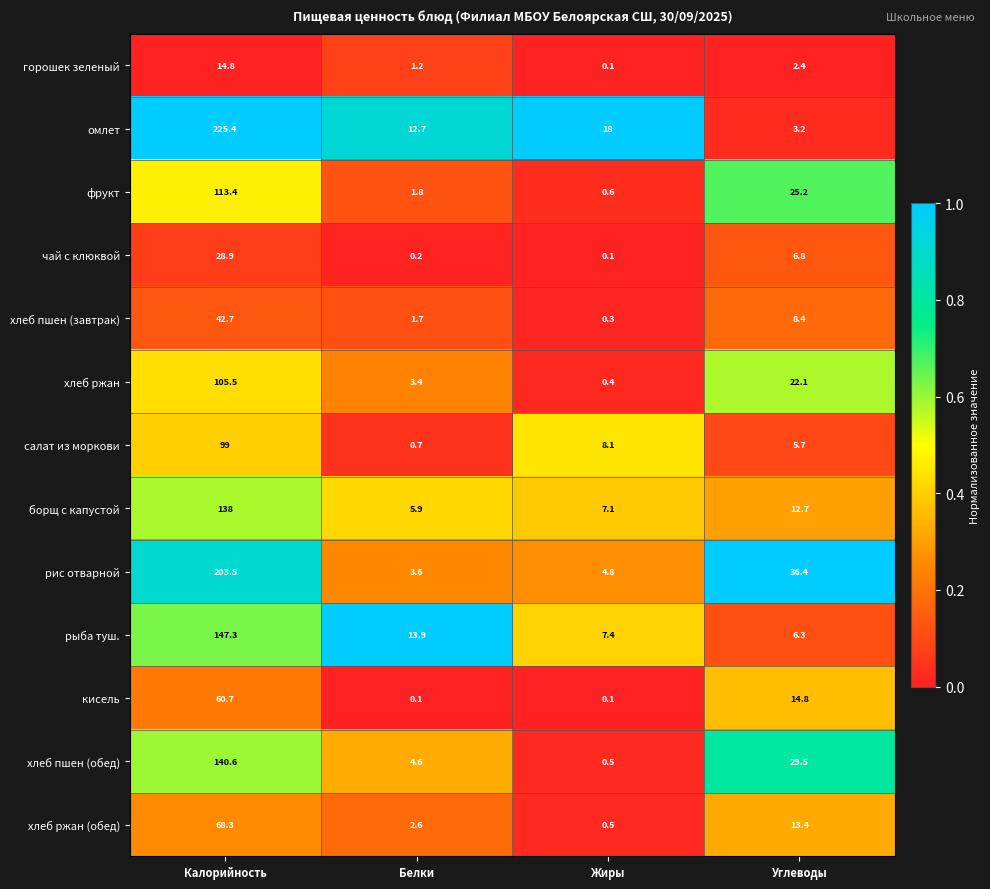

What is the difference between the highest and lowest values at Углеводы?

34.0